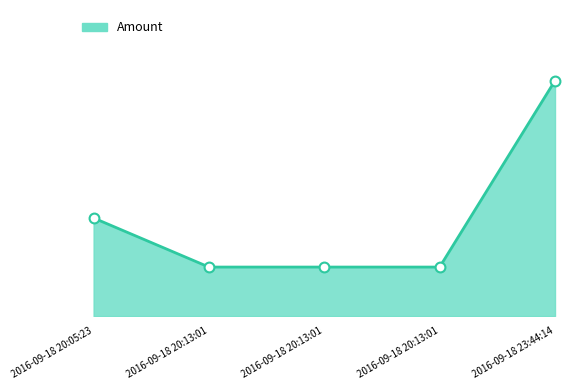

What is the ratio of the value at 2016-09-18 20:13:01 to the value at 2016-09-18 20:05:23?

0.5